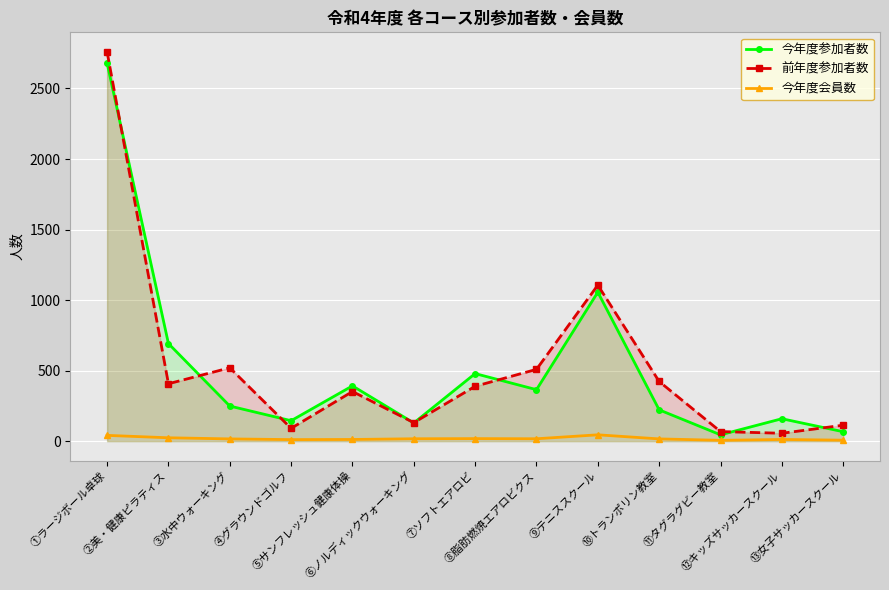

What is the label of the 11th point from the left?

⑪タグラグビー教室